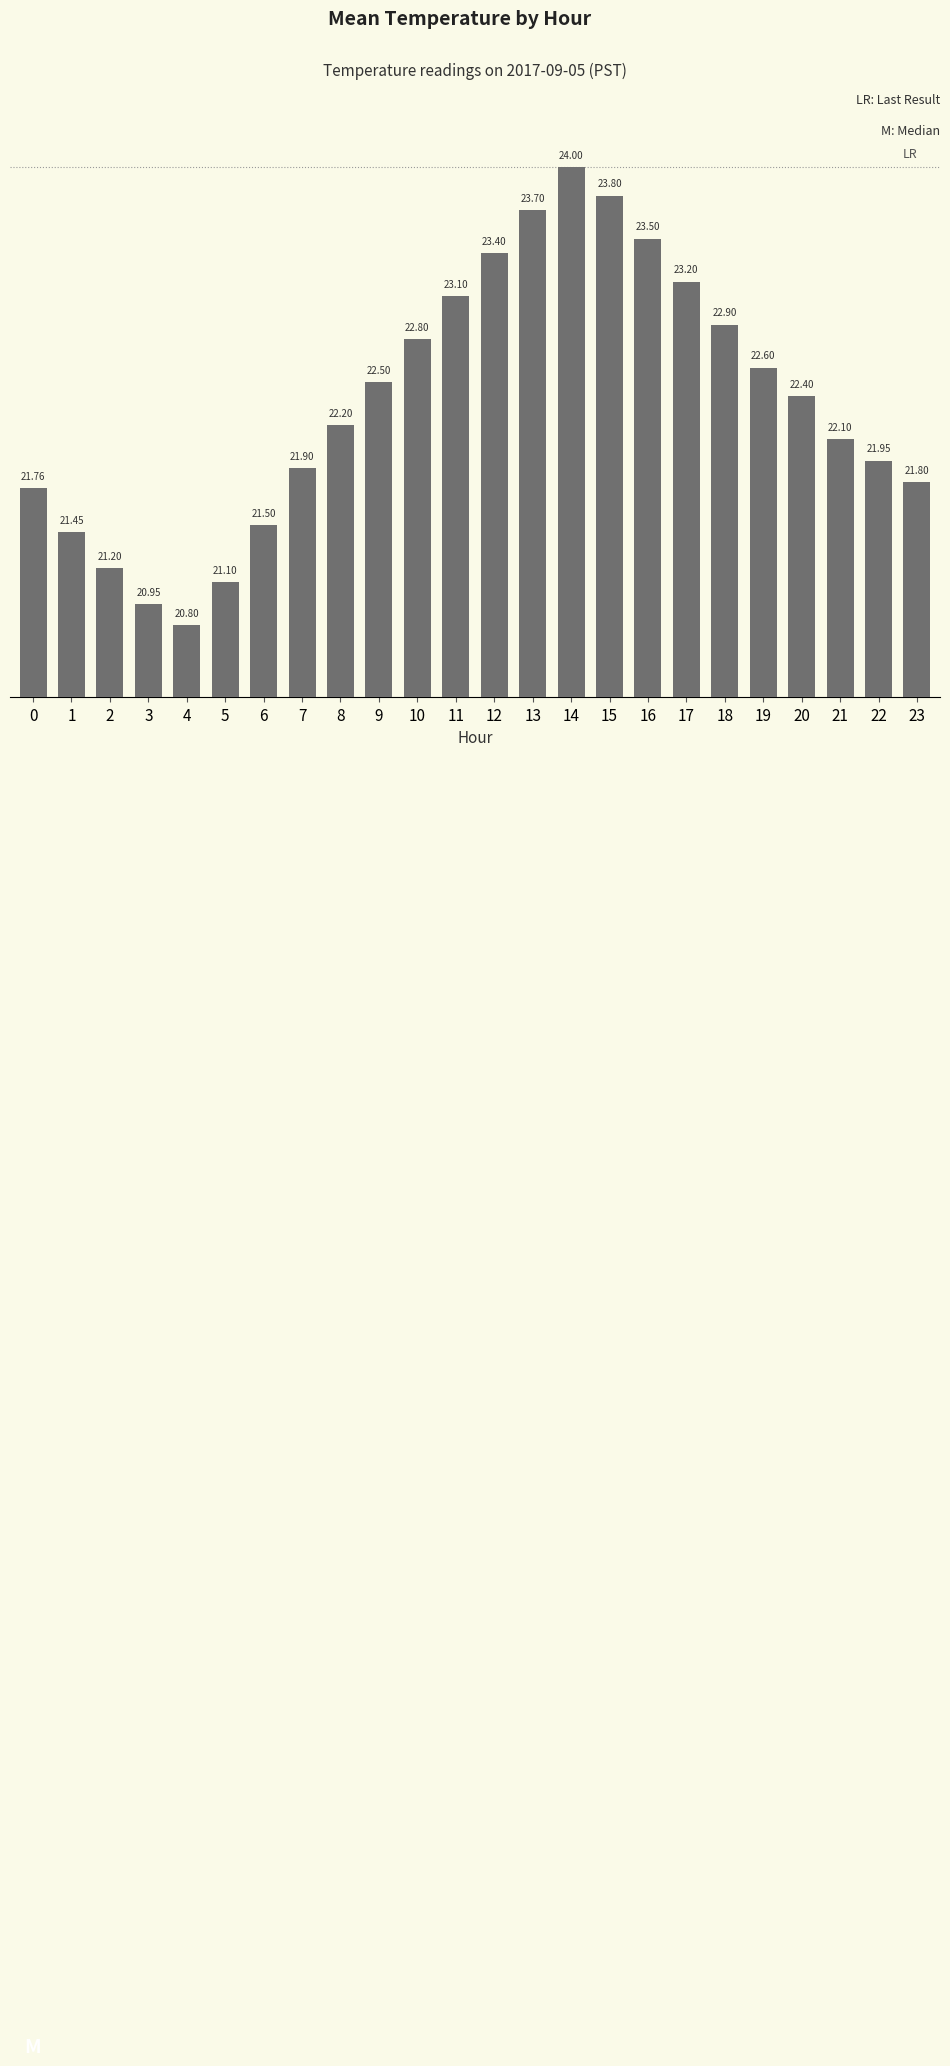

Are the bars horizontal?

No